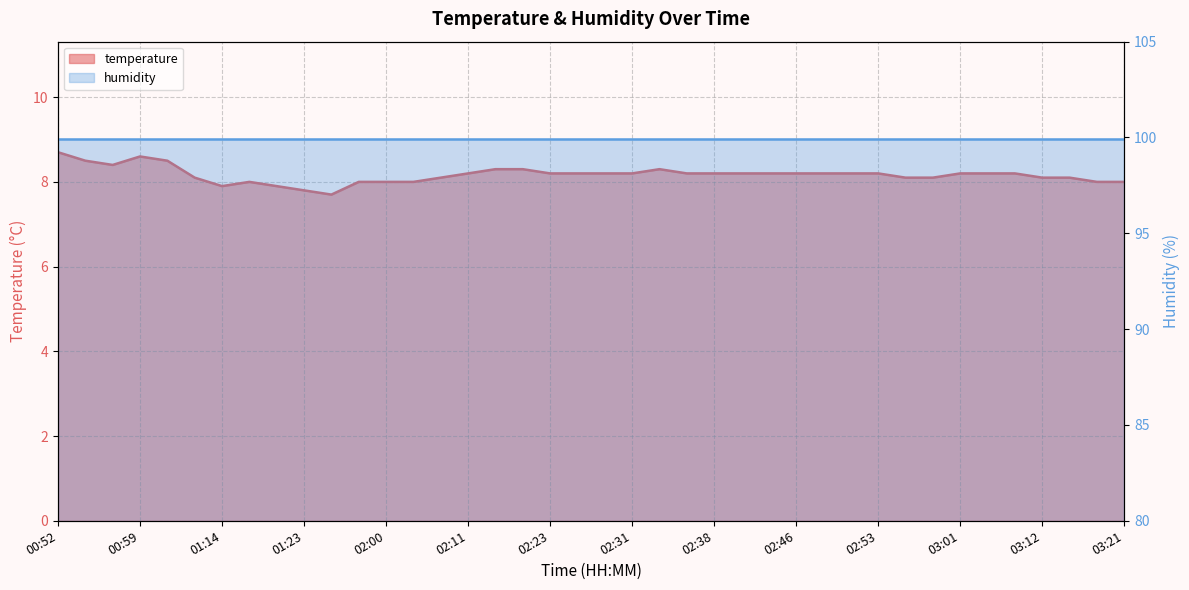

Which has a higher value, 02:23 or 02:06?

02:23